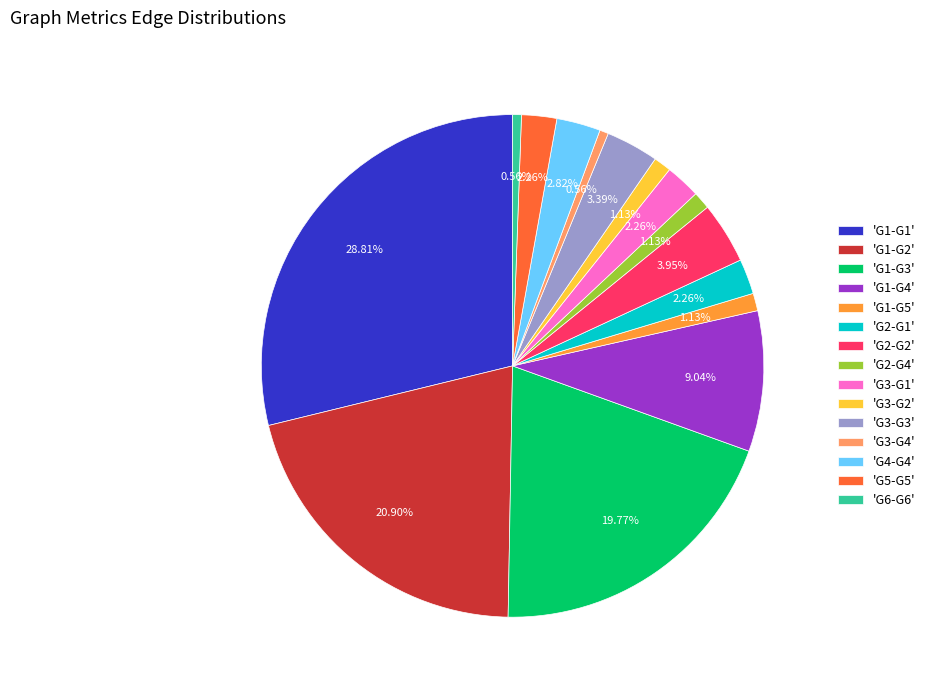

Between 'G1-G4' and 'G1-G3', which is larger?

'G1-G3'